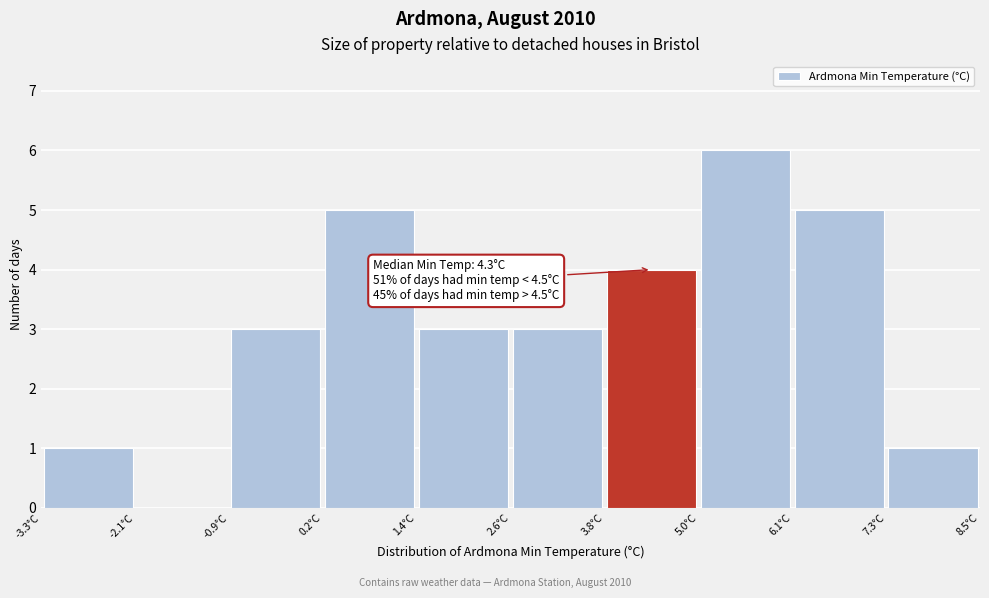

Which range on the x-axis has the tallest bar?

4.96 to 6.14